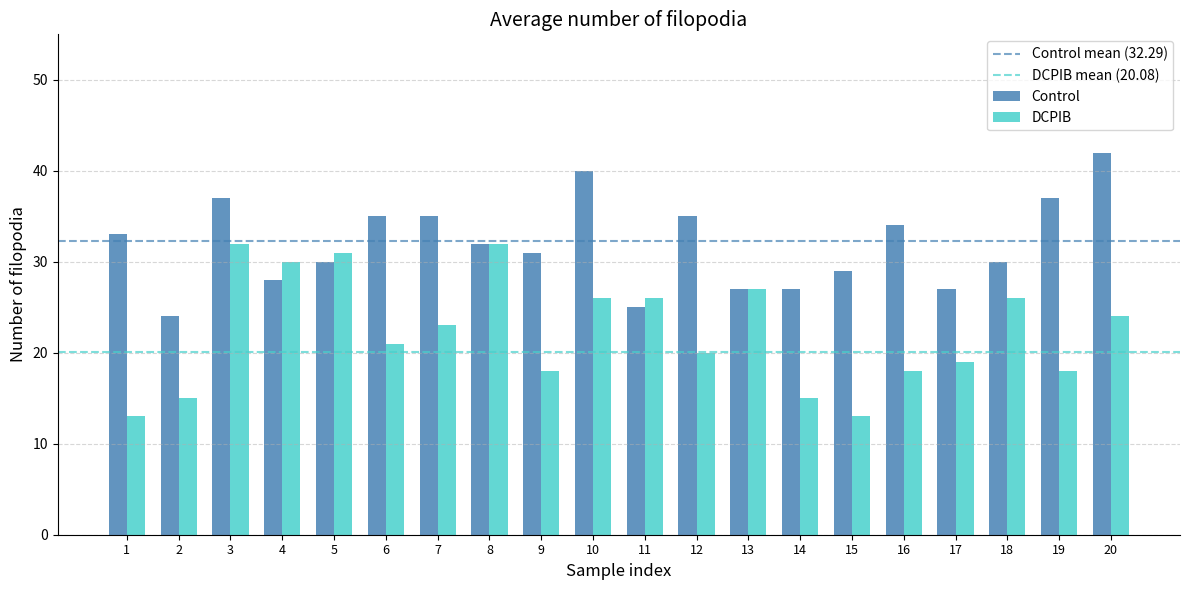

What is the total value across all series at 14?

42